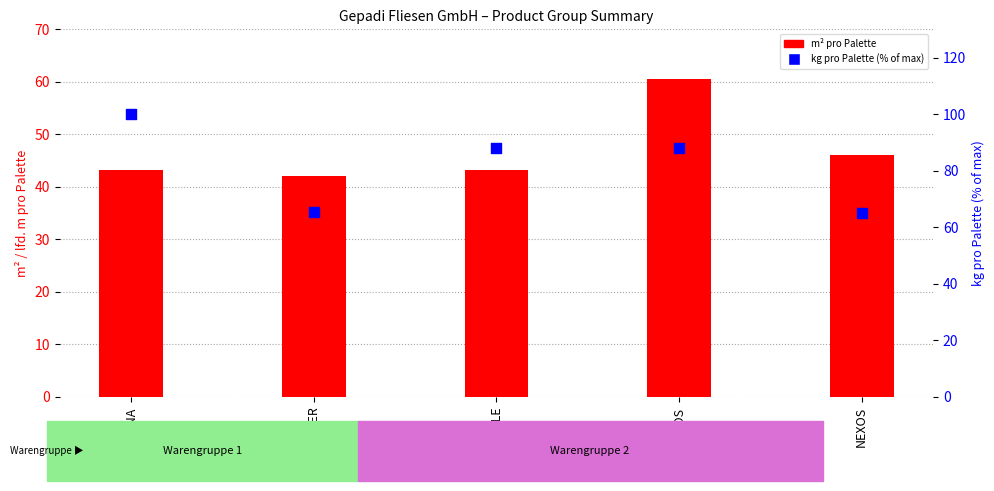

What are all the series names shown in the legend?

m² pro Palette, kg pro Palette (% of max)